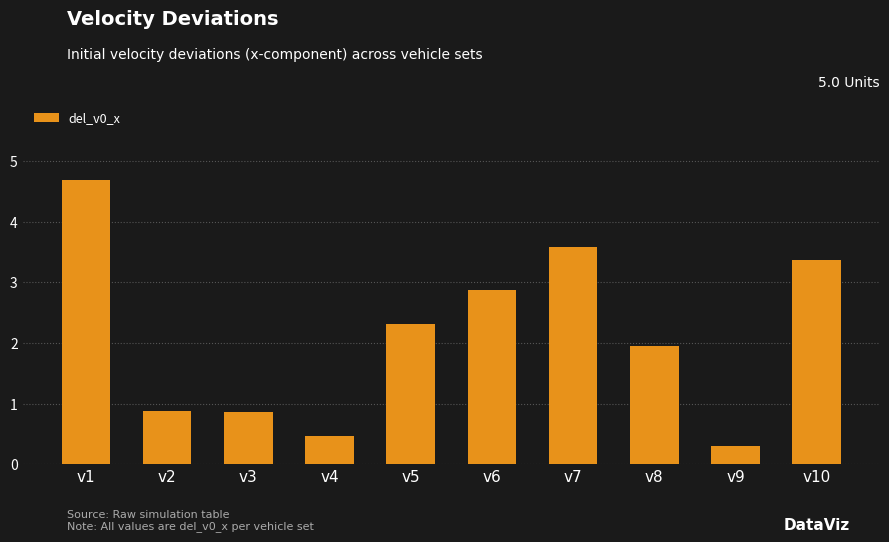

Does the chart contain stacked bars?

No